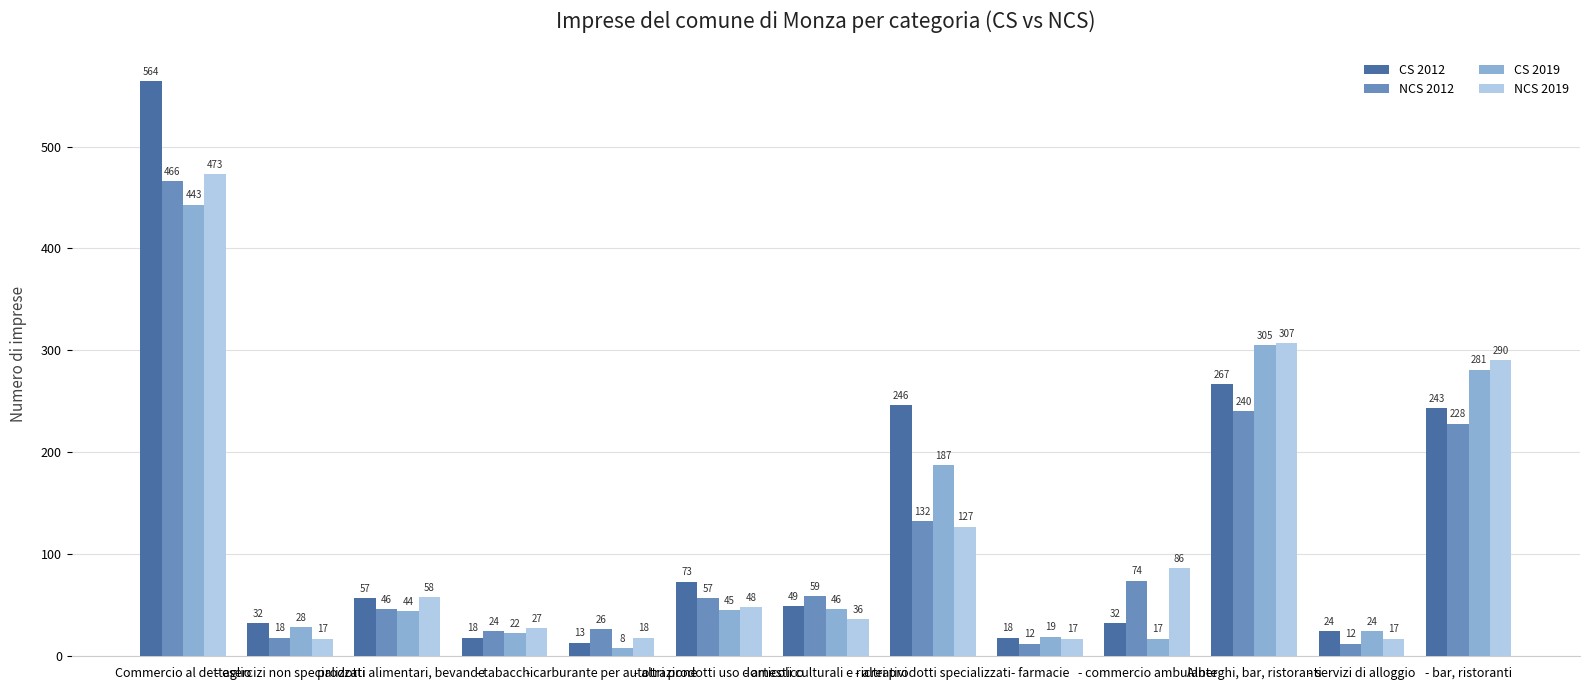

Reading left to right, list all the values displayed in this chart.

CS 2012: 564	32	57	18	13	73	49	246	18	32	267	24	243
NCS 2012: 466	18	46	24	26	57	59	132	12	74	240	12	228
CS 2019: 443	28	44	22	8	45	46	187	19	17	305	24	281
NCS 2019: 473	17	58	27	18	48	36	127	17	86	307	17	290